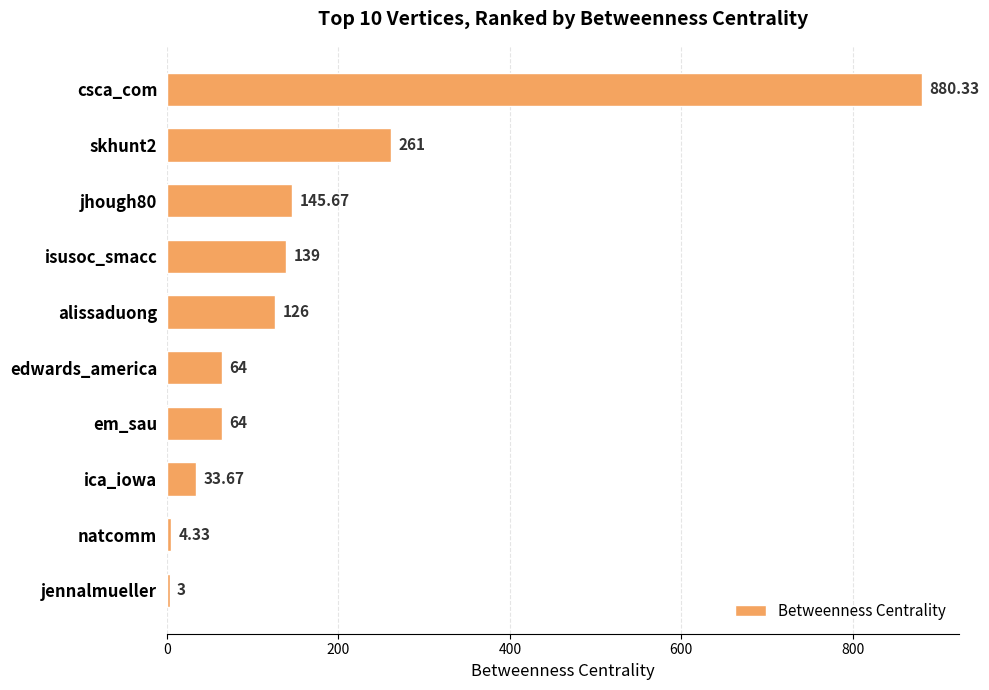

What is the label of the 4th bar from the bottom?

em_sau